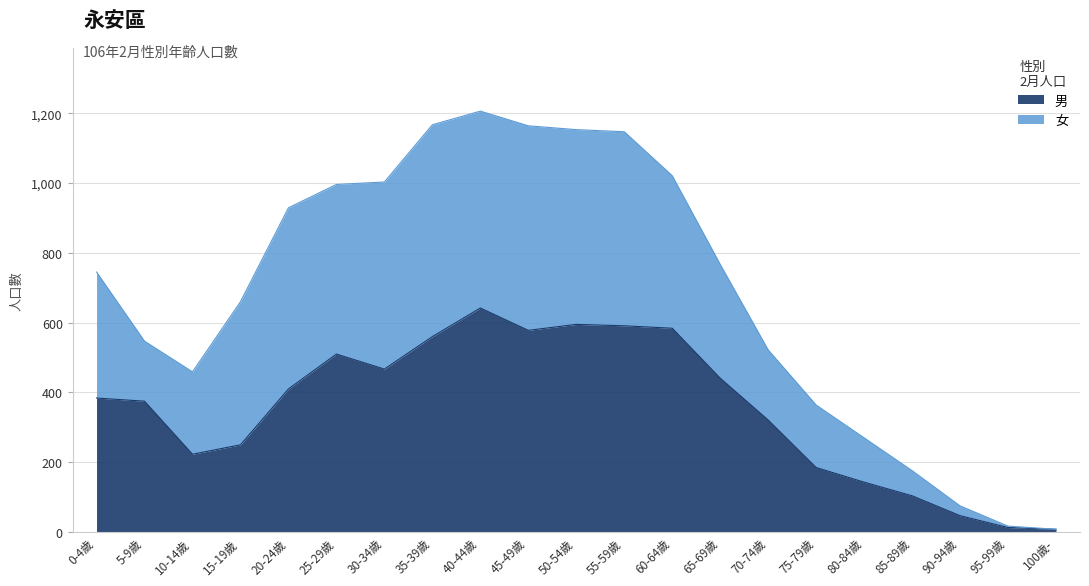

The value of 男 at 20-24歲 is 410. True or false?

True